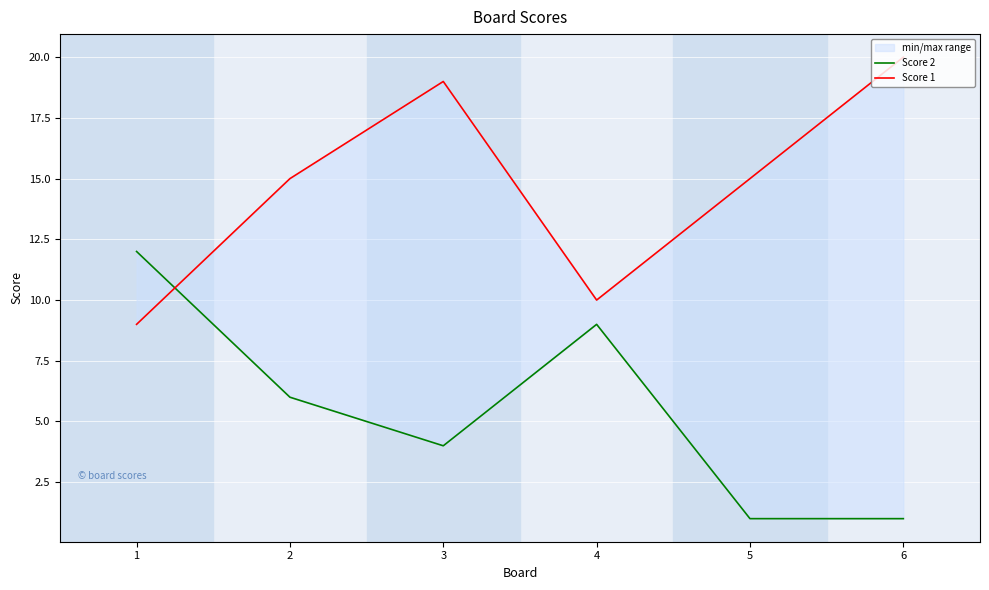

At which label does Score 2 reach its minimum?

5